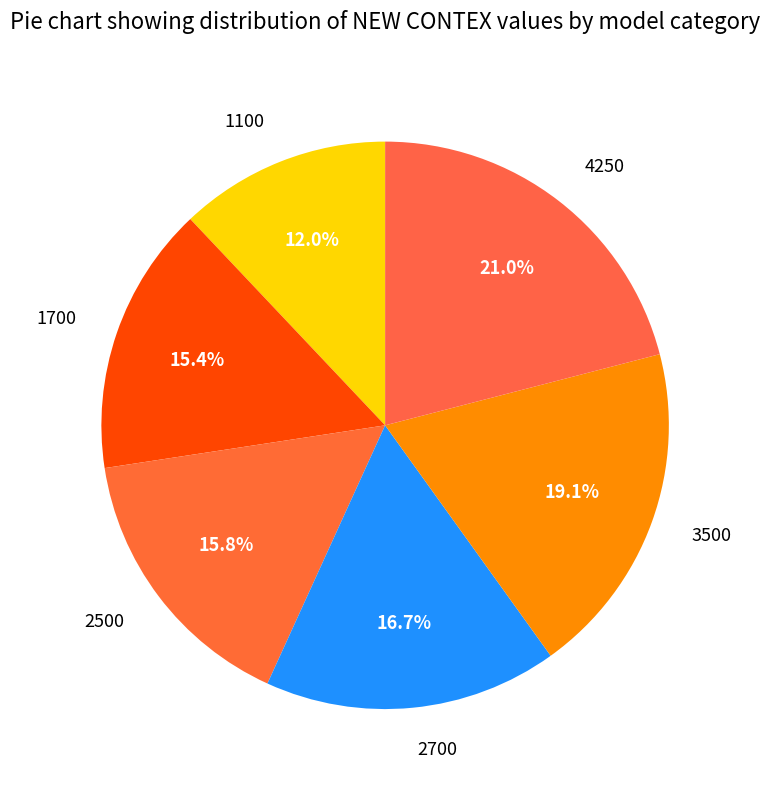

What is the largest slice in the pie chart?

4250